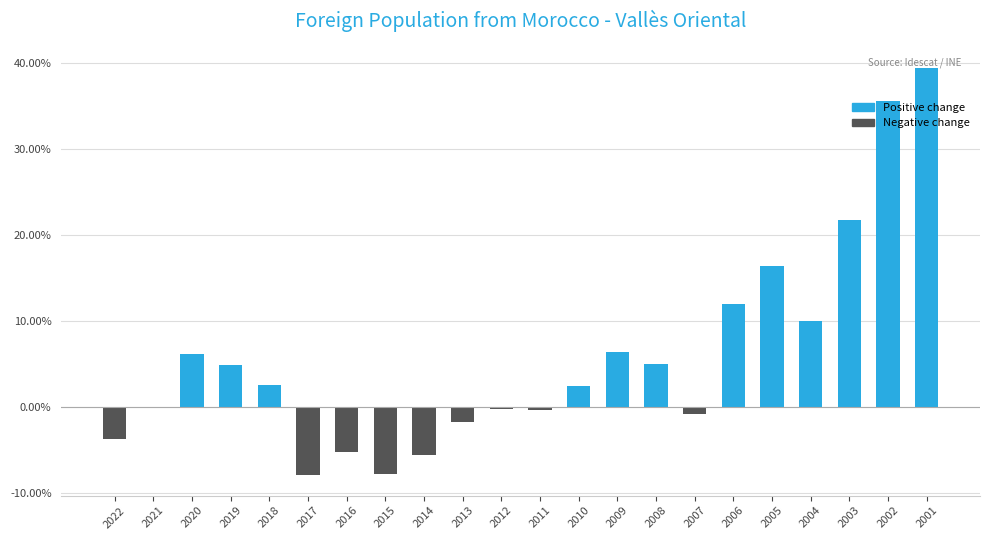

What is the approximate value at 2019?

4.9